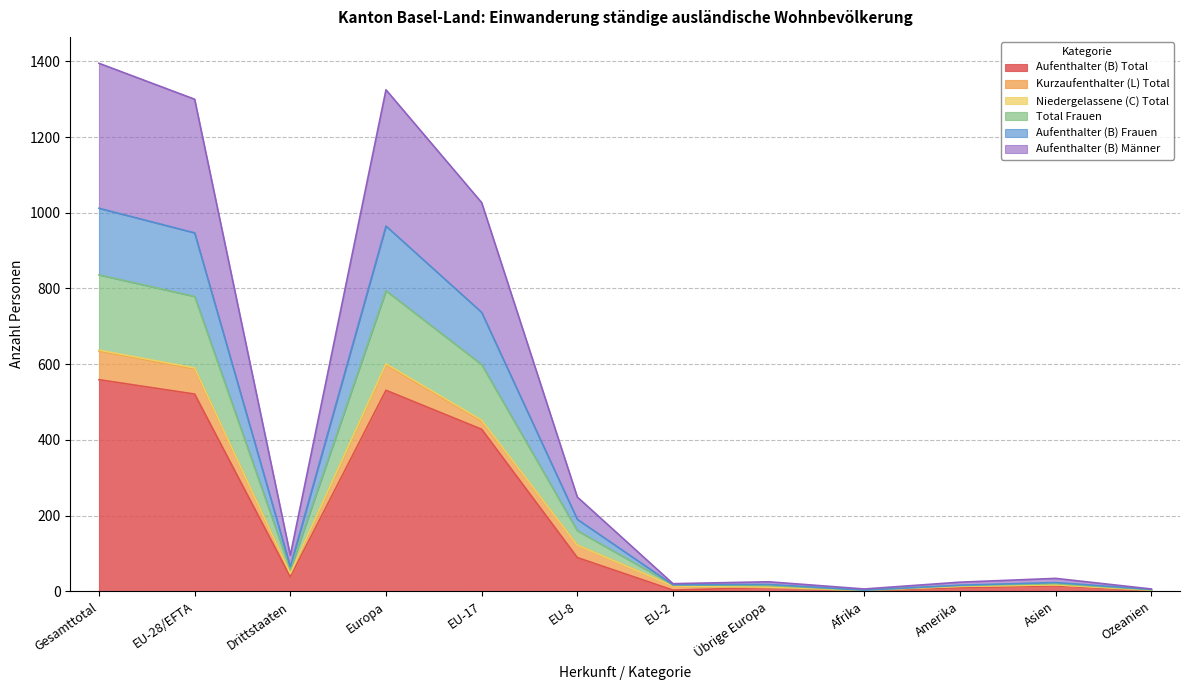

True or false: Niedergelassene (C) Total has more than 2 points higher than both neighbors.

True